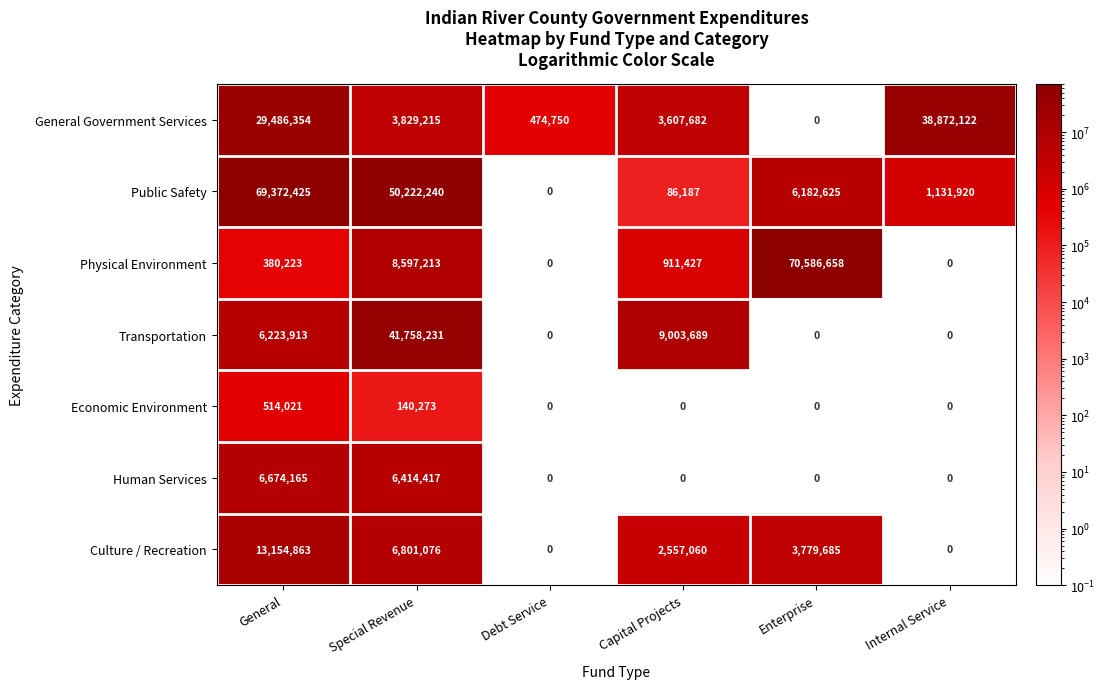

Read the Physical Environment value at General, to the nearest 100.

380200